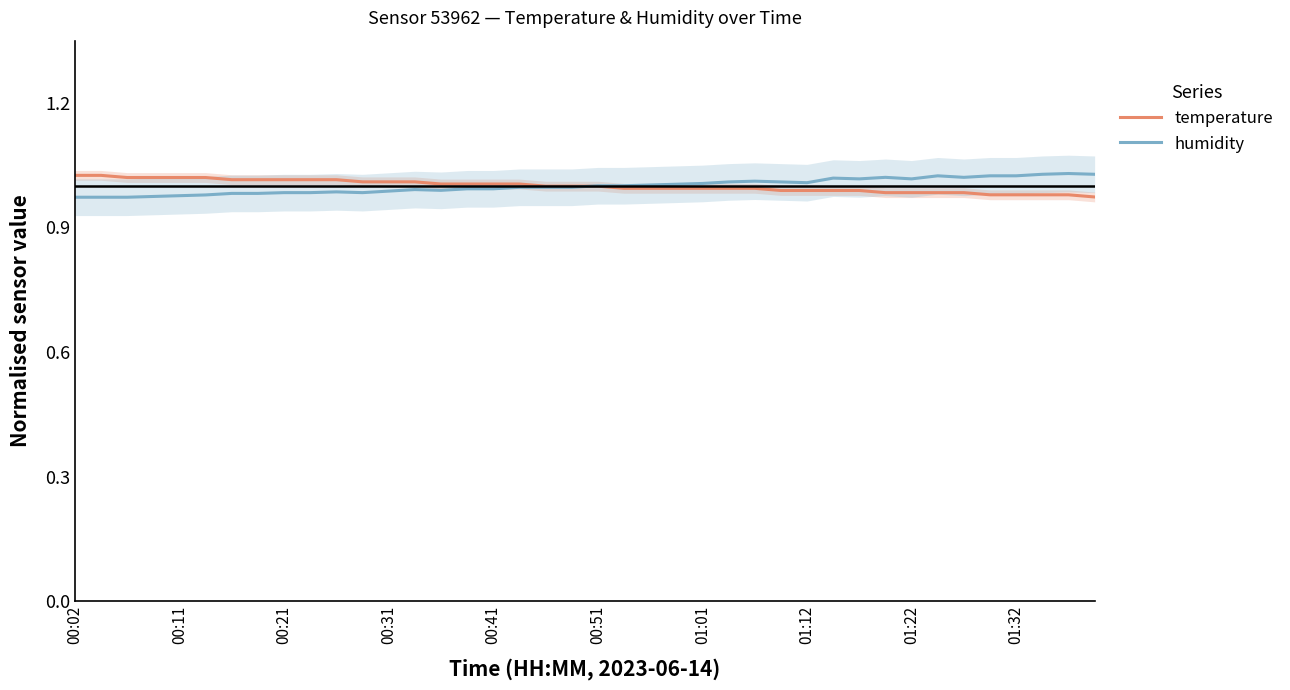

The value of temperature at 22 is 0.4. True or false?

False